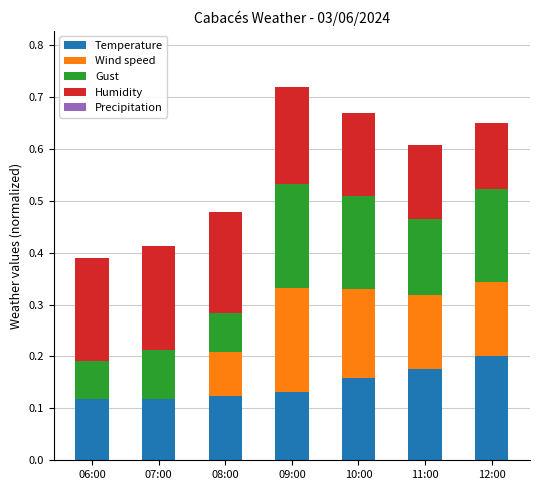

What is the sum of the Temperature values at 07:00 and 10:00?

0.3